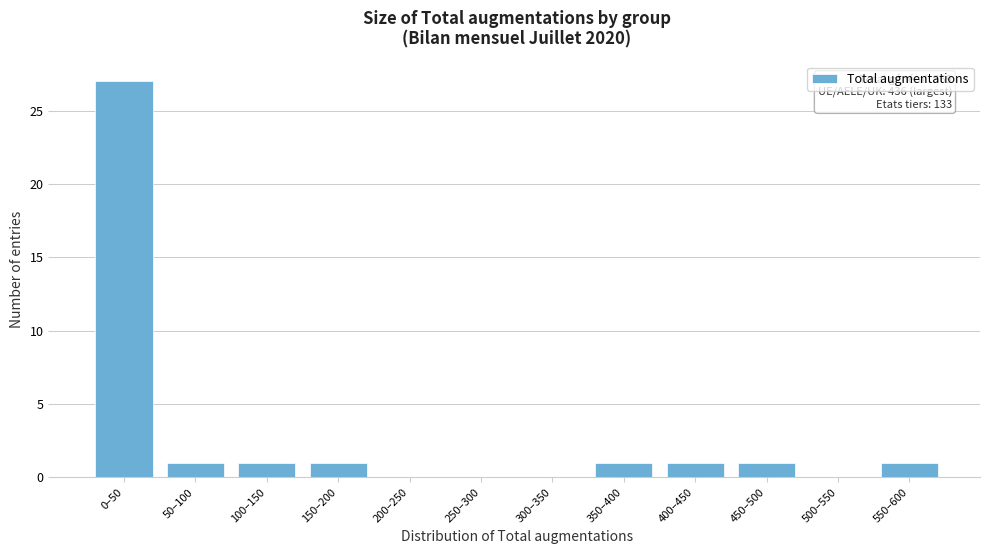

Reading left to right, extract all data points from this chart.

0–50=27	50–100=1	100–150=1	150–200=1	200–250=0	250–300=0	300–350=0	350–400=1	400–450=1	450–500=1	500–550=0	550–600=1